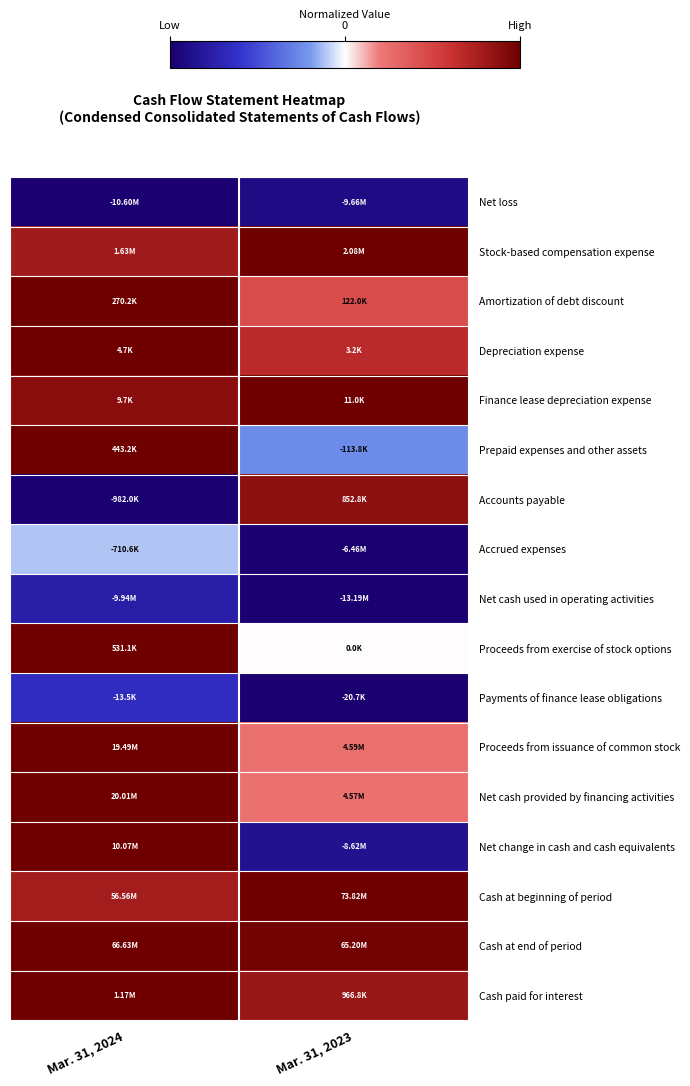

Reading left to right, list all the values displayed in this chart.

Net loss: Mar. 31, 2024=-1.0	Mar. 31, 2023=-0.9
Stock-based compensation expense: Mar. 31, 2024=0.8	Mar. 31, 2023=1.0
Amortization of debt discount: Mar. 31, 2024=1.0	Mar. 31, 2023=0.5
Depreciation expense: Mar. 31, 2024=1.0	Mar. 31, 2023=0.7
Finance lease depreciation expense: Mar. 31, 2024=0.9	Mar. 31, 2023=1.0
Prepaid expenses and other assets: Mar. 31, 2024=1.0	Mar. 31, 2023=-0.3
Accounts payable: Mar. 31, 2024=-1.0	Mar. 31, 2023=0.9
Accrued expenses: Mar. 31, 2024=-0.1	Mar. 31, 2023=-1.0
Net cash used in operating activities: Mar. 31, 2024=-0.8	Mar. 31, 2023=-1.0
Proceeds from exercise of stock options: Mar. 31, 2024=1.0	Mar. 31, 2023=0.0
Payments of finance lease obligations: Mar. 31, 2024=-0.7	Mar. 31, 2023=-1.0
Proceeds from issuance of common stock: Mar. 31, 2024=1.0	Mar. 31, 2023=0.2
Net cash provided by financing activities: Mar. 31, 2024=1.0	Mar. 31, 2023=0.2
Net change in cash and cash equivalents: Mar. 31, 2024=1.0	Mar. 31, 2023=-0.9
Cash at beginning of period: Mar. 31, 2024=0.8	Mar. 31, 2023=1.0
Cash at end of period: Mar. 31, 2024=1.0	Mar. 31, 2023=1.0
Cash paid for interest: Mar. 31, 2024=1.0	Mar. 31, 2023=0.8